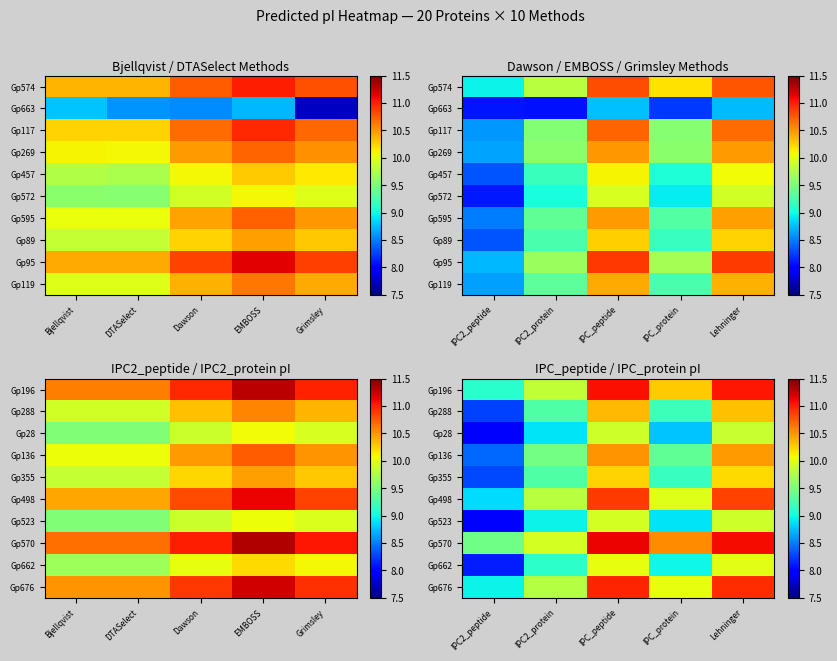

At how many categories does at least one series exceed 9?

5